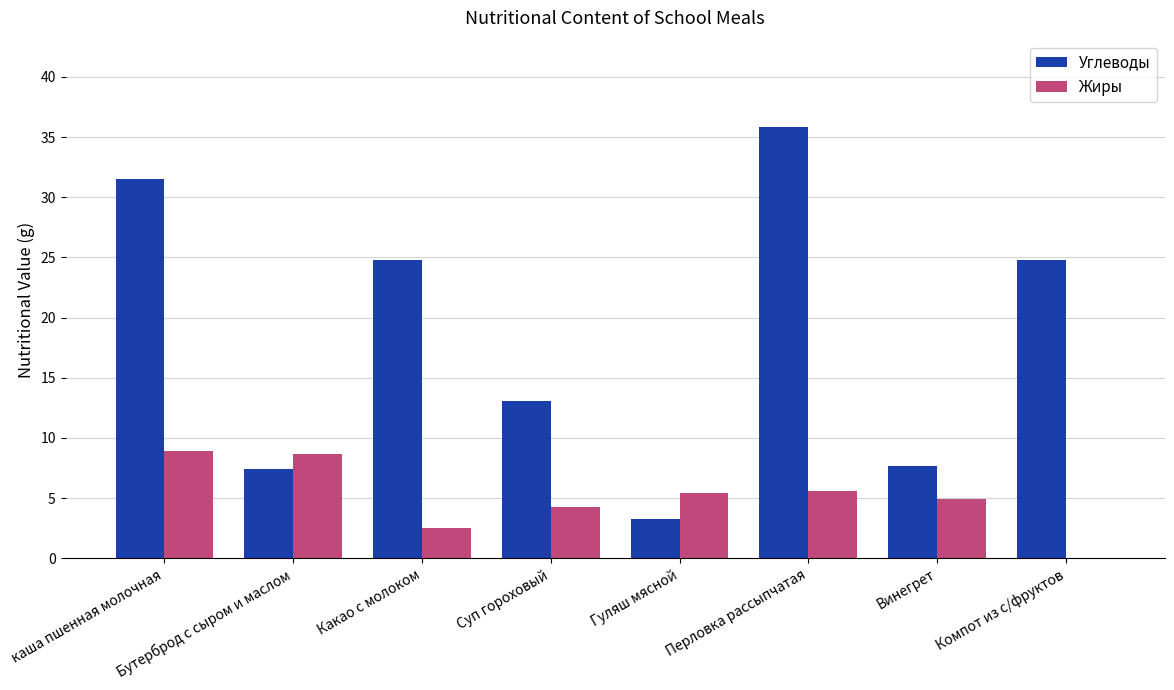

What is the sum of all Жиры values?

40.3